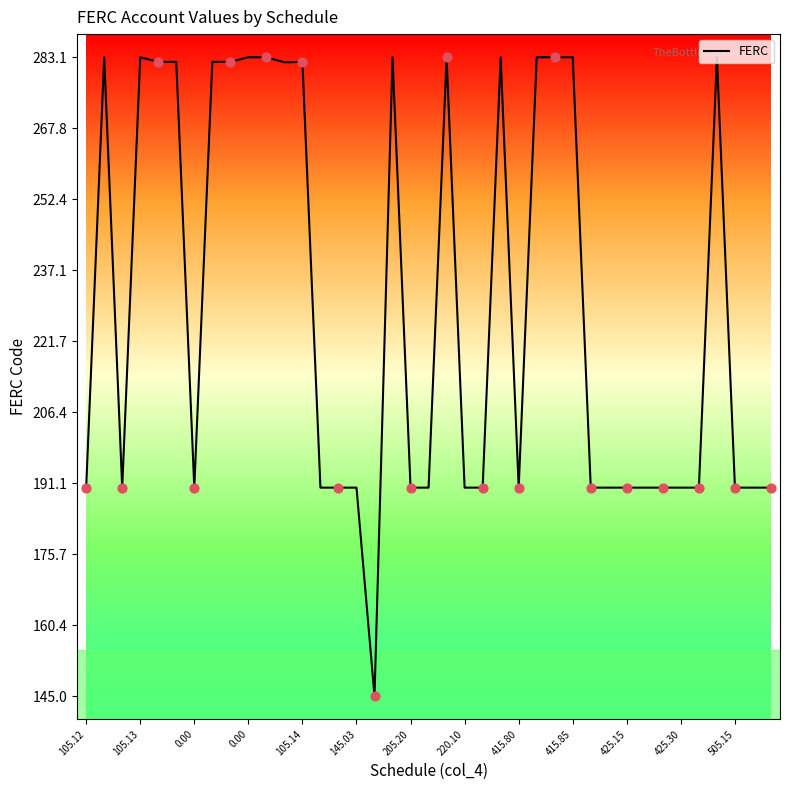

What is the difference between the maximum and minimum values?

138.1